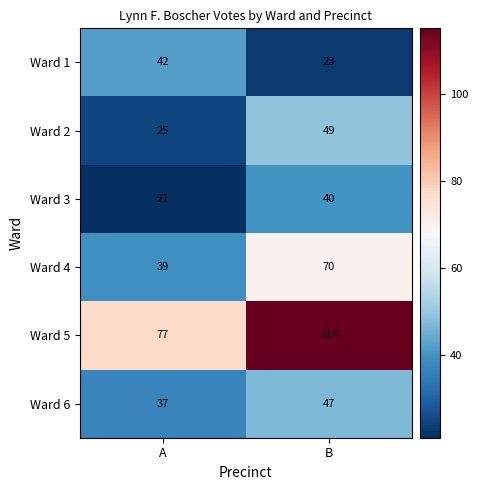

Which series has the largest range (max minus min)?

Ward 5